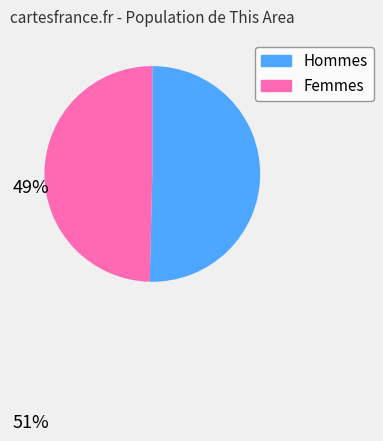

Which slice represents more than half of the pie?

Hommes